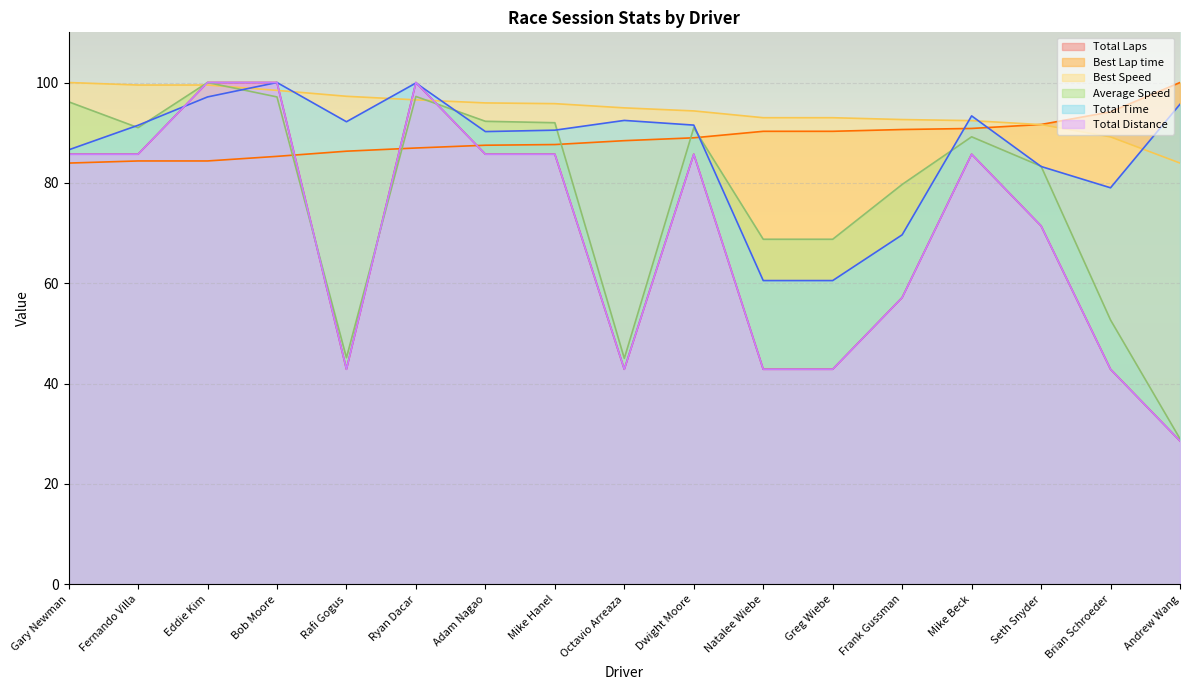

At Adam Nagao, list the series in order from largest to smallest.

Best Speed, Average Speed, Total Time, Best Lap time, Total Laps, Total Distance